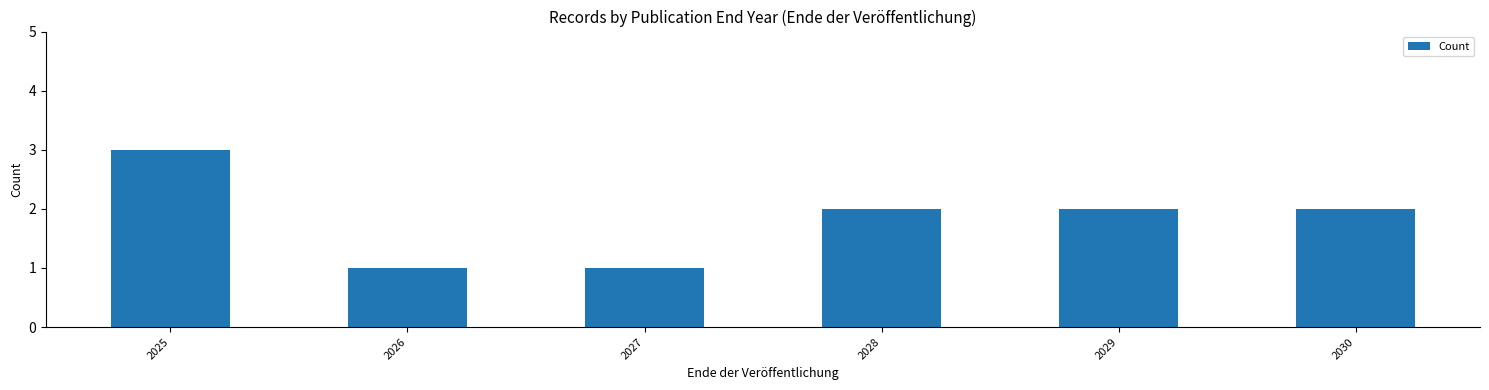

At which category does the chart reach its peak across all series?

2025